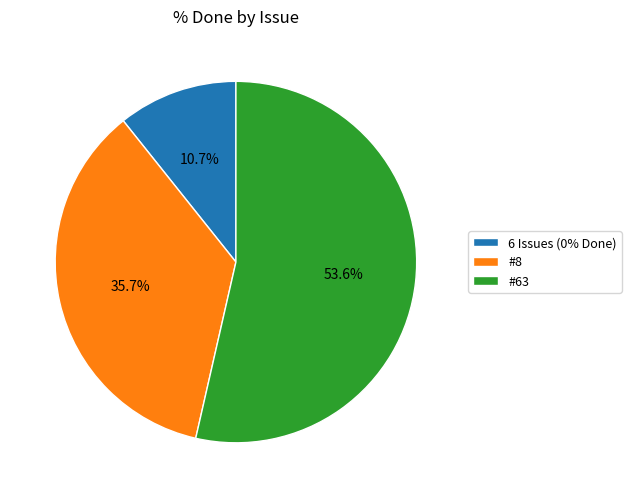

What is the majority slice?

#63